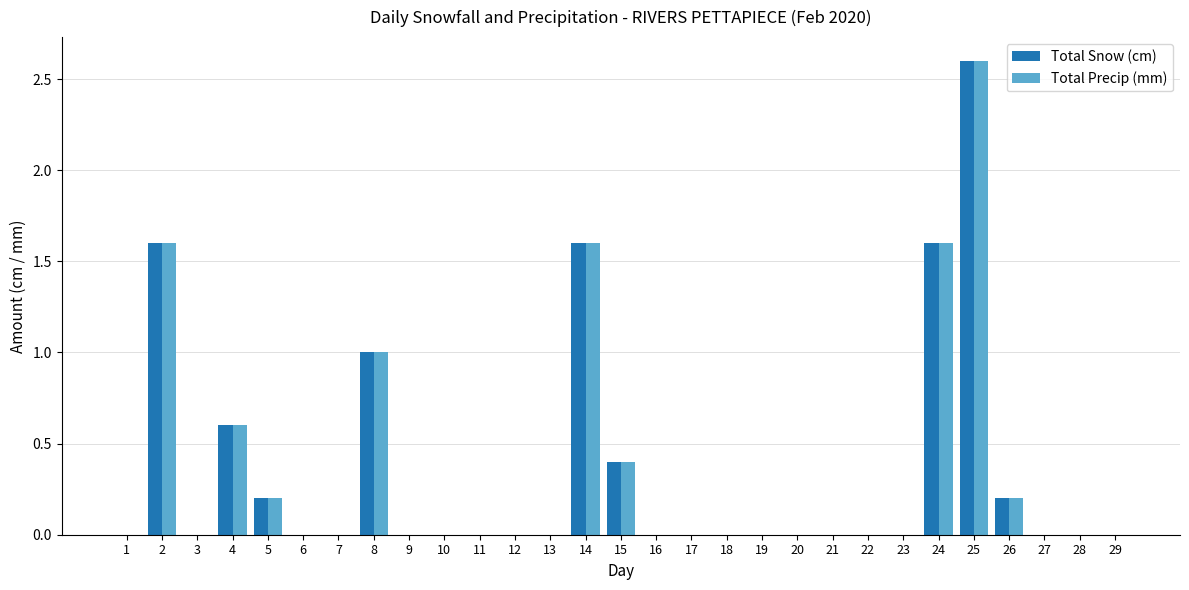

Is the value of Total Snow (cm) at 4 greater than the value of Total Precip (mm) at 2?

No